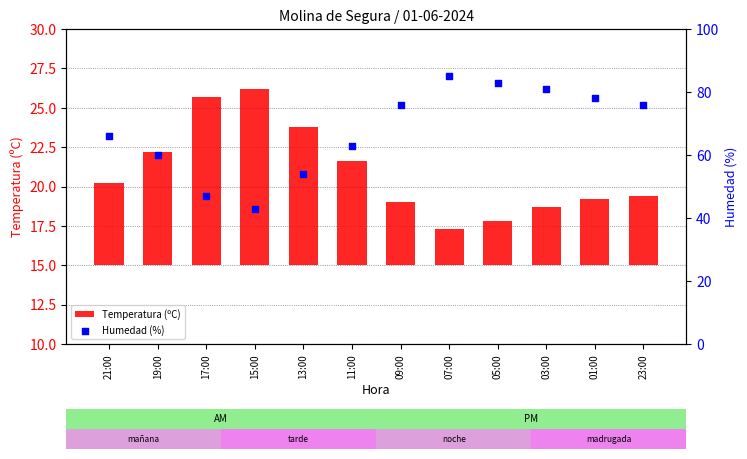

Which series reaches the maximum Y coordinate?

Humedad (%)